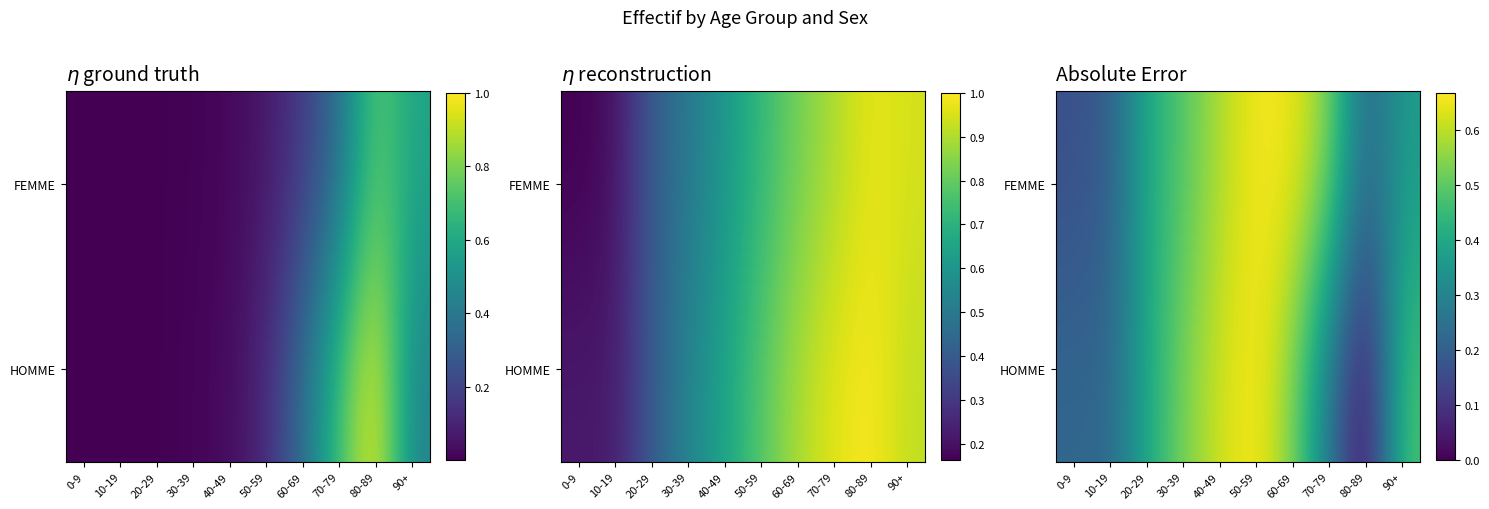

The HOMME series shows 0.4 at 10-19. True or false?

False